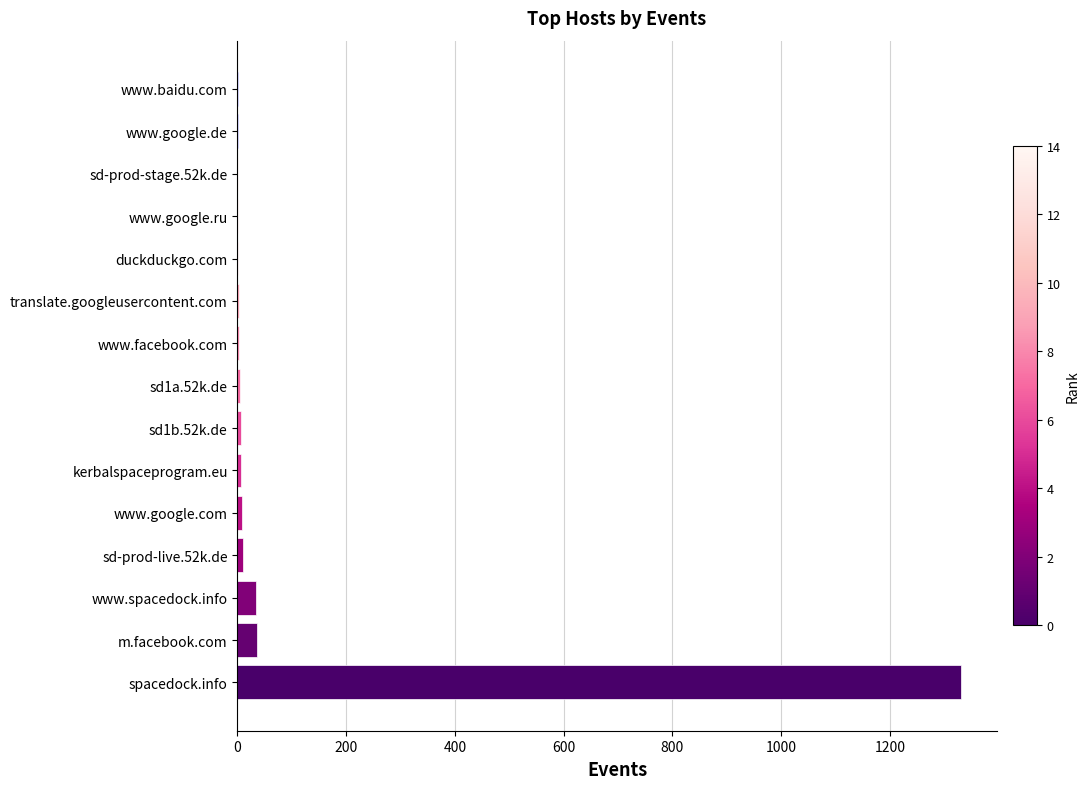

Which has a higher value, sd-prod-stage.52k.de or www.spacedock.info?

www.spacedock.info